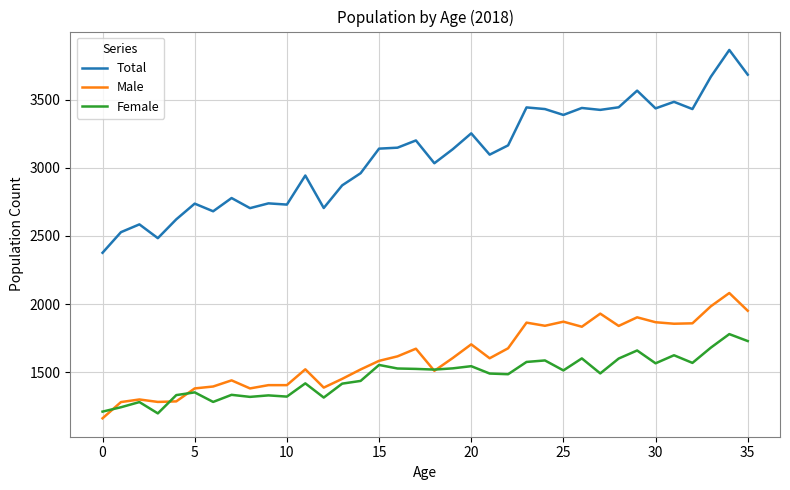

Which series has the largest range (max minus min)?

Total